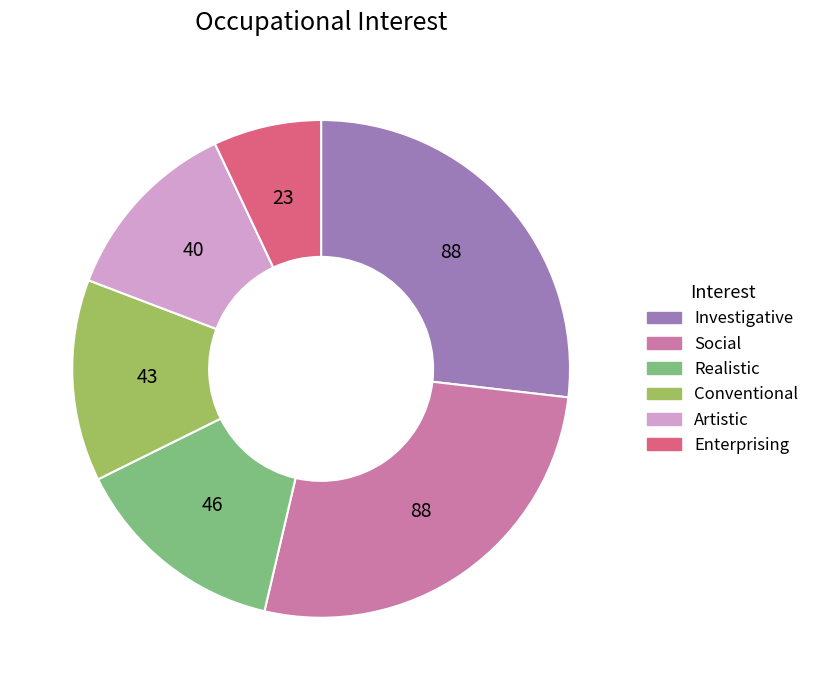

Is the sum of Social and Investigative greater than half?

Yes